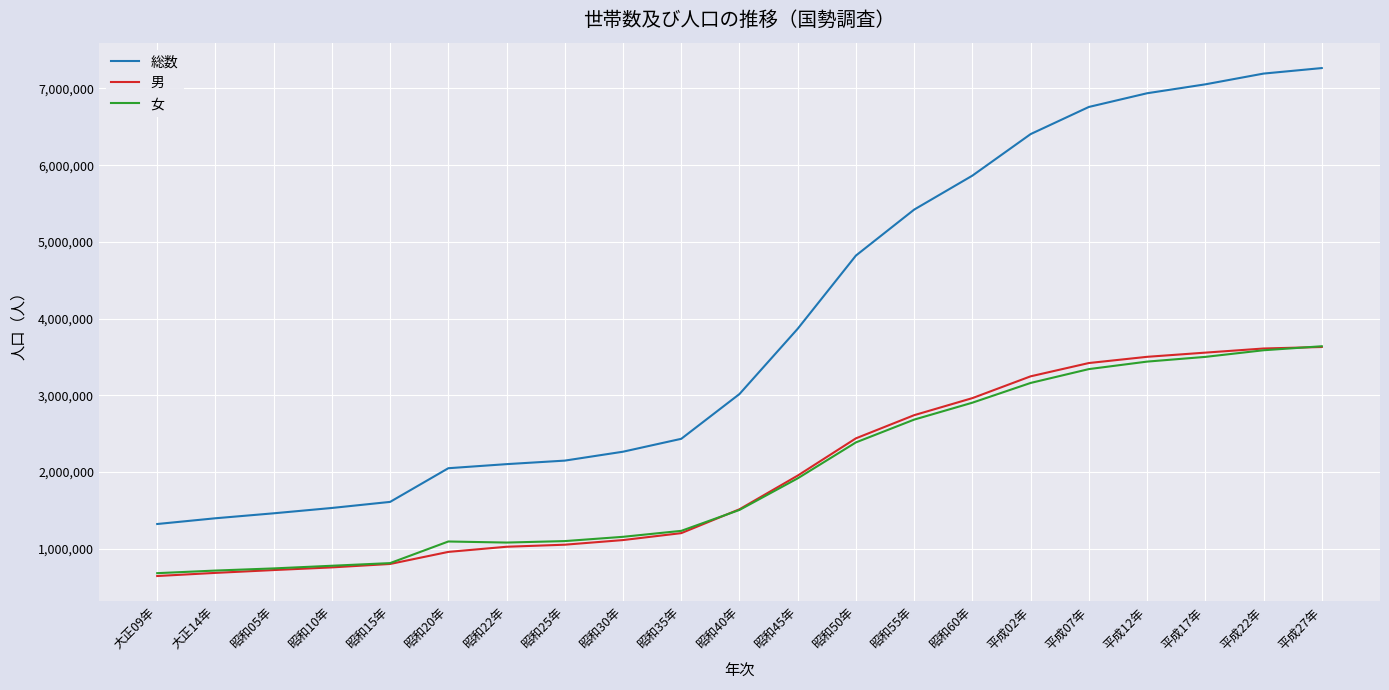

True or false: 男 and 総数 cross at least once.

False